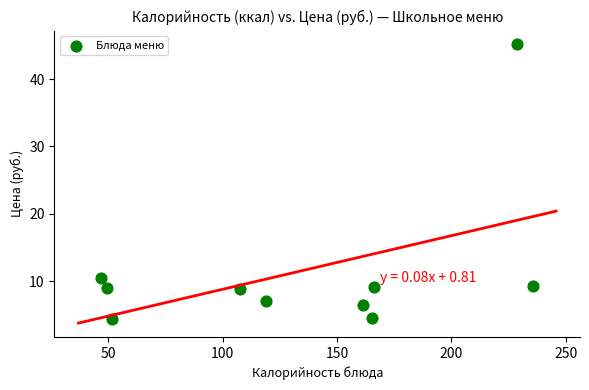

What is the average Y value?

11.4